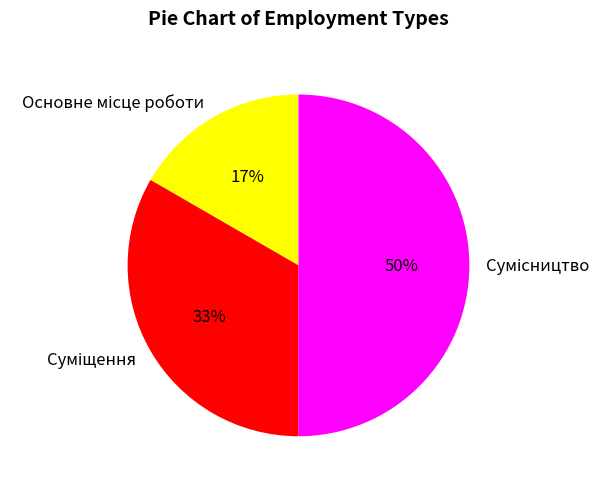

To the nearest percent, what is the difference between the largest and smallest slice percentages?

33%